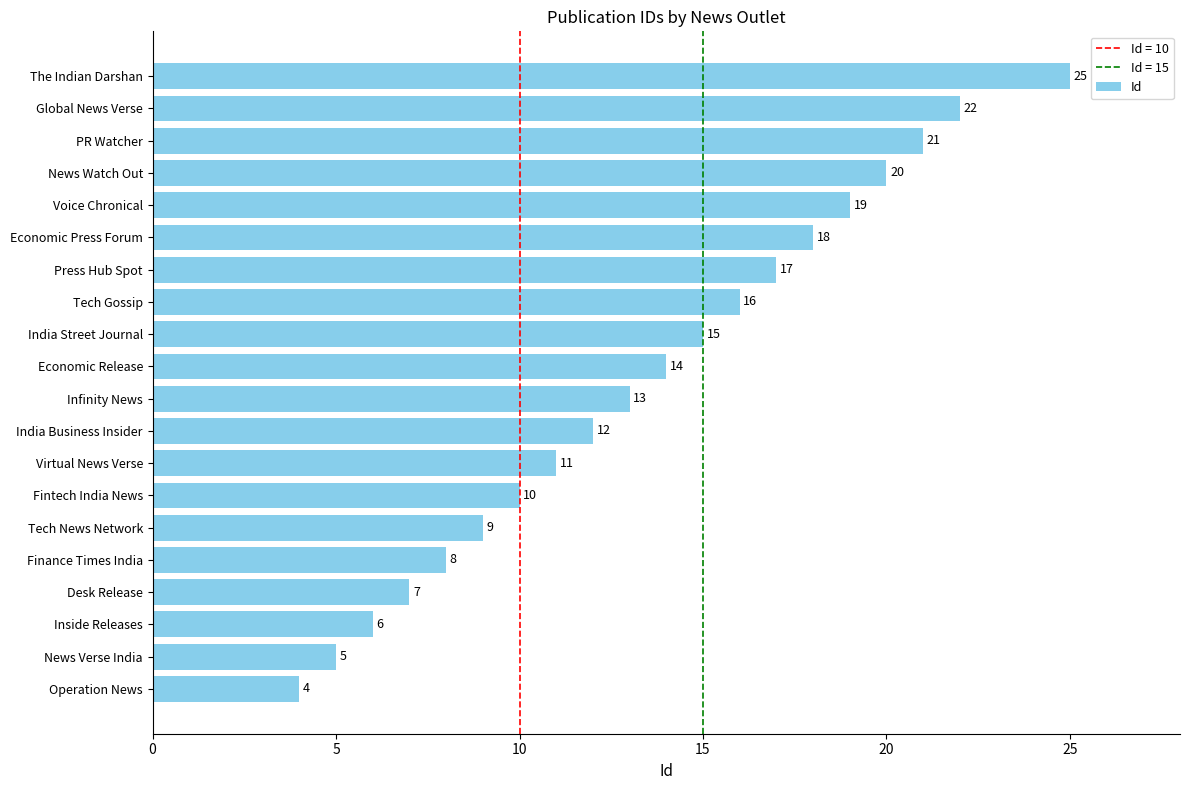

What is the difference between the maximum and minimum values?

21